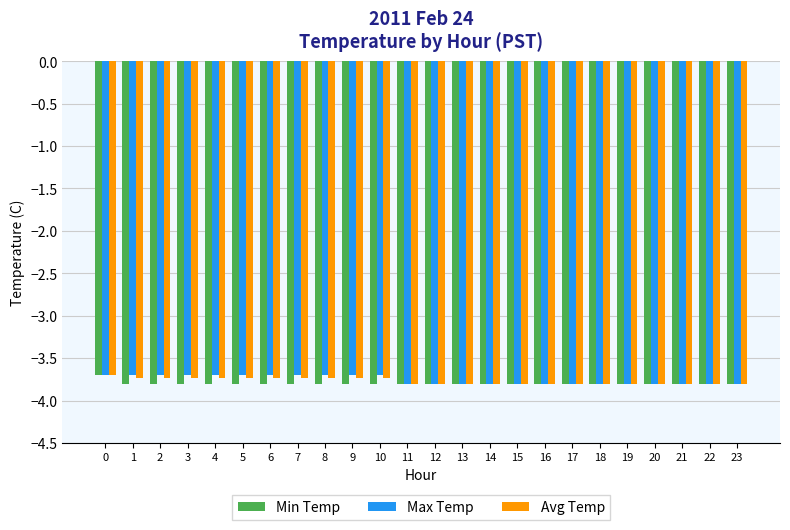

True or false: Max Temp has a value of -3.8 at 15.

True